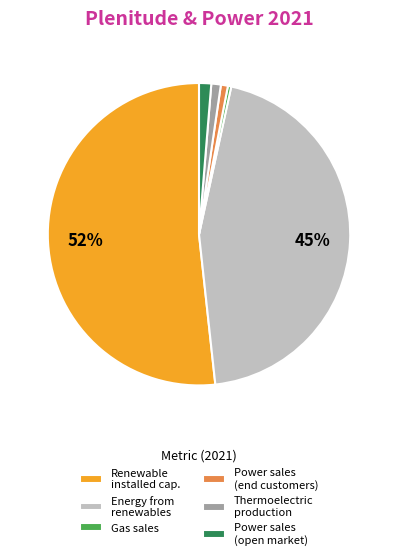

Is there any slice that represents more than half of the pie?

Yes